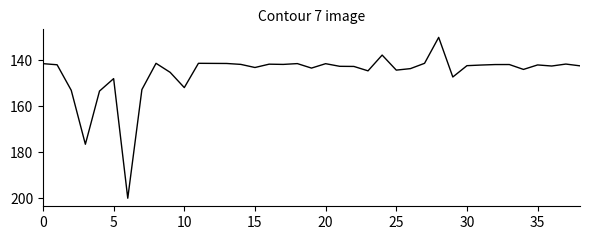

What is the smallest value displayed?

130.0